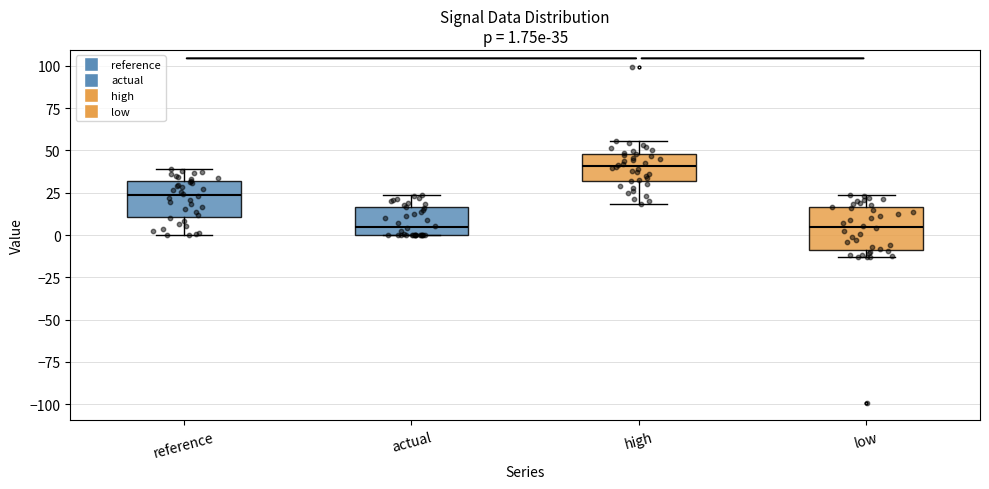

Which box's median line is the highest?

high